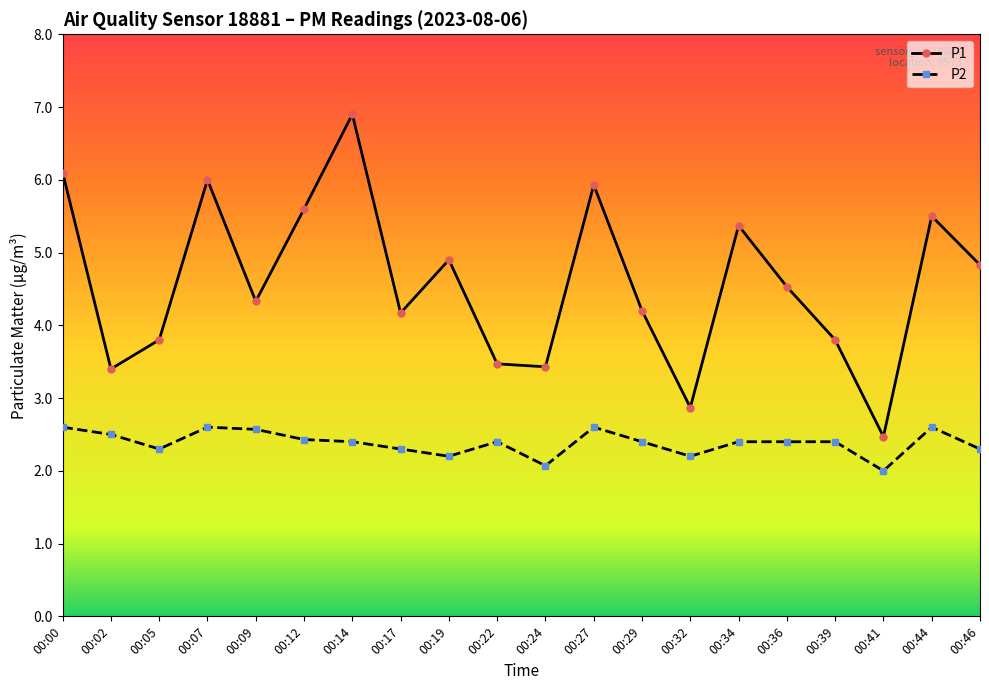

Reading left to right, extract all data points from this chart.

P1: 6.1	3.4	3.8	6.0	4.3	5.6	6.9	4.2	4.9	3.5	3.4	5.9	4.2	2.9	5.4	4.5	3.8	2.5	5.5	4.8
P2: 2.6	2.5	2.3	2.6	2.6	2.4	2.4	2.3	2.2	2.4	2.1	2.6	2.4	2.2	2.4	2.4	2.4	2.0	2.6	2.3